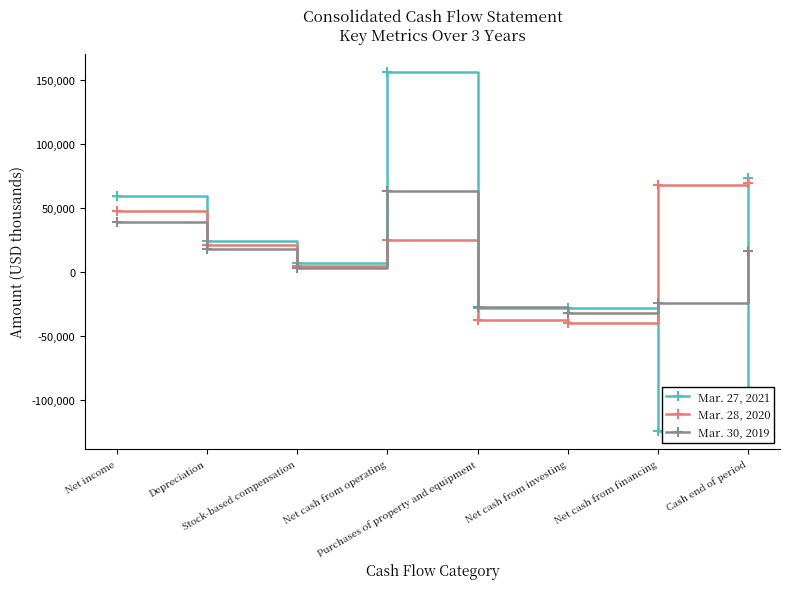

How many data points does each series have?

8